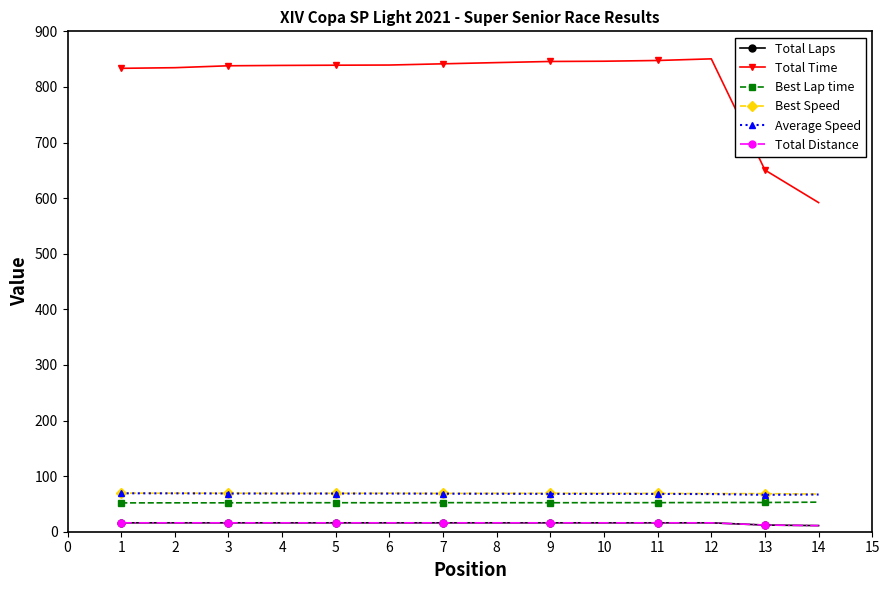

Is this an area chart (filled region under the line)?

No